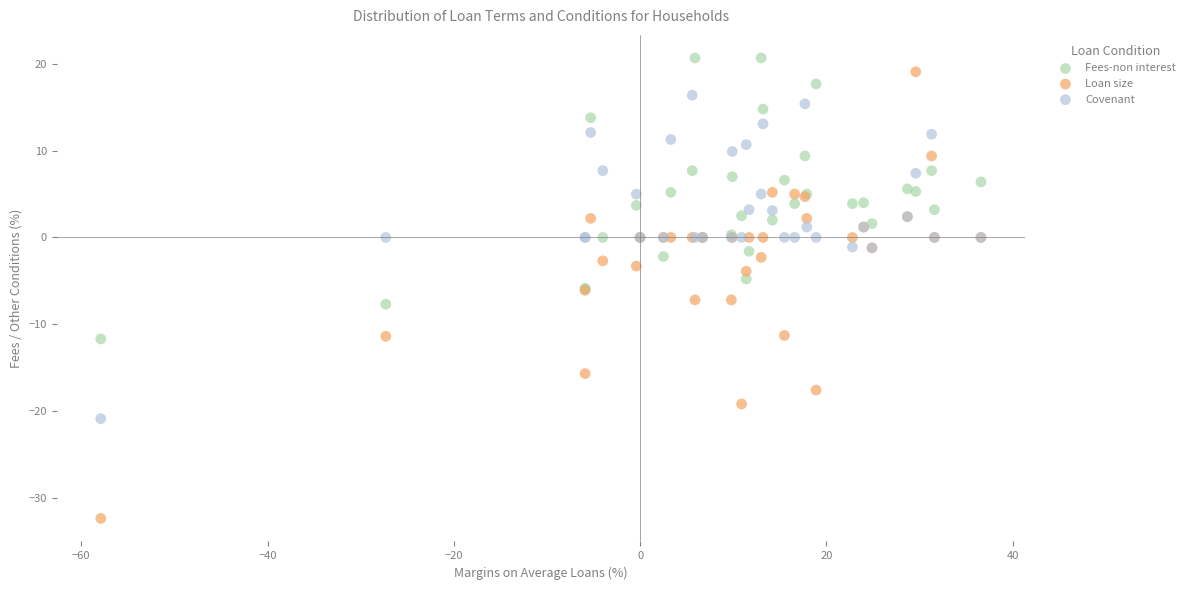

Which series has the widest spread of Y values?

Loan size